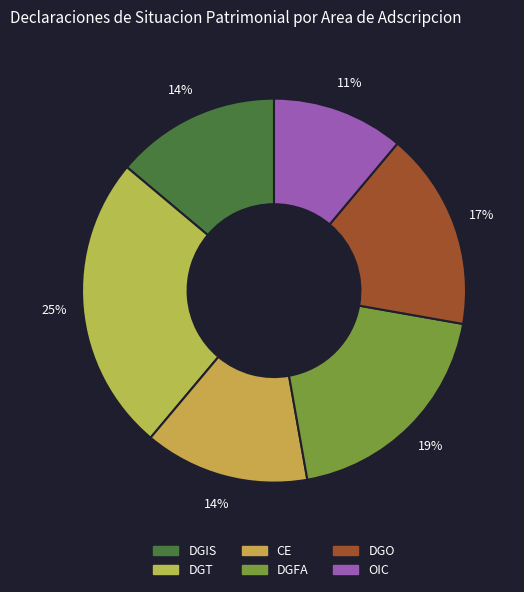

What percentage is the CE slice, to the nearest percent?

14%